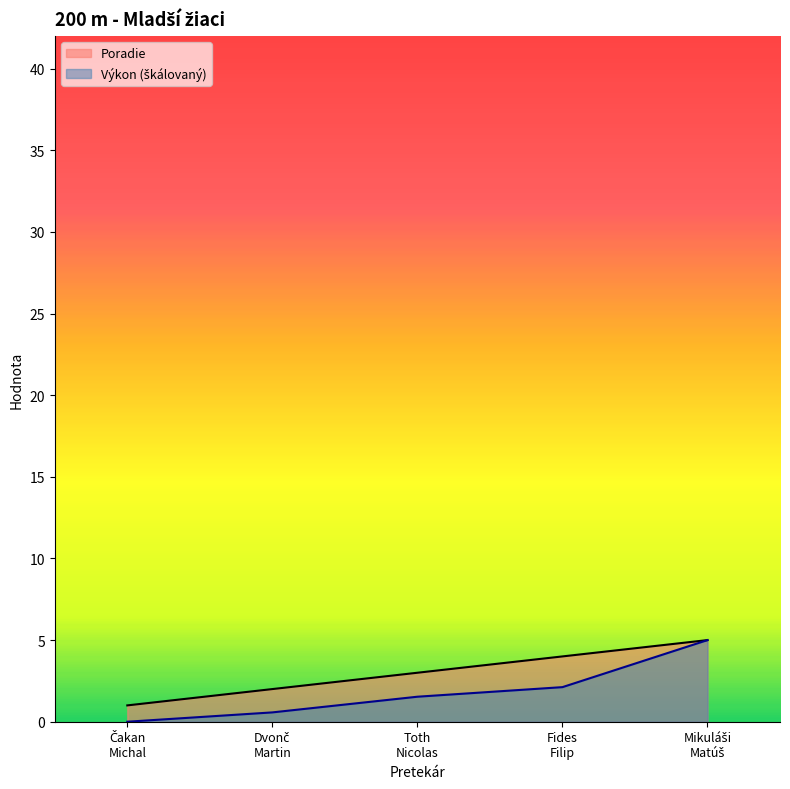

Is the value of Výkon at Fides Filip greater than the value of Poradie at Fides Filip?

No